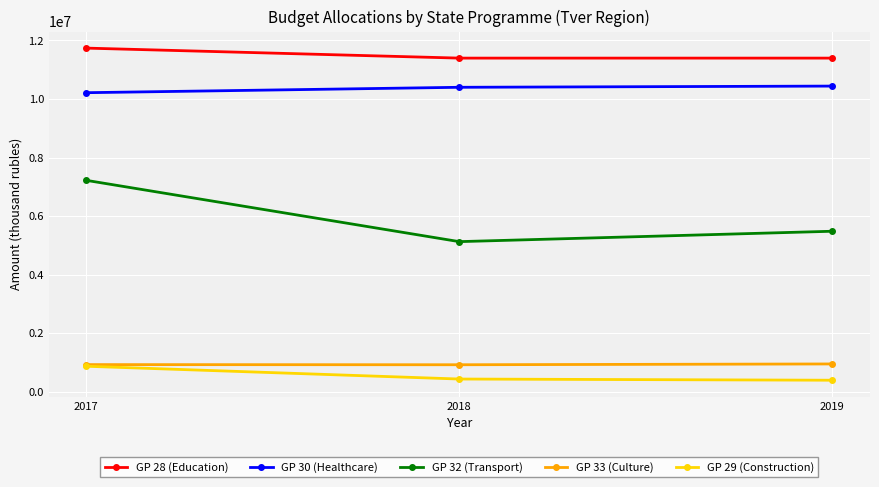

What is the maximum value shown in the chart?

11739613.5